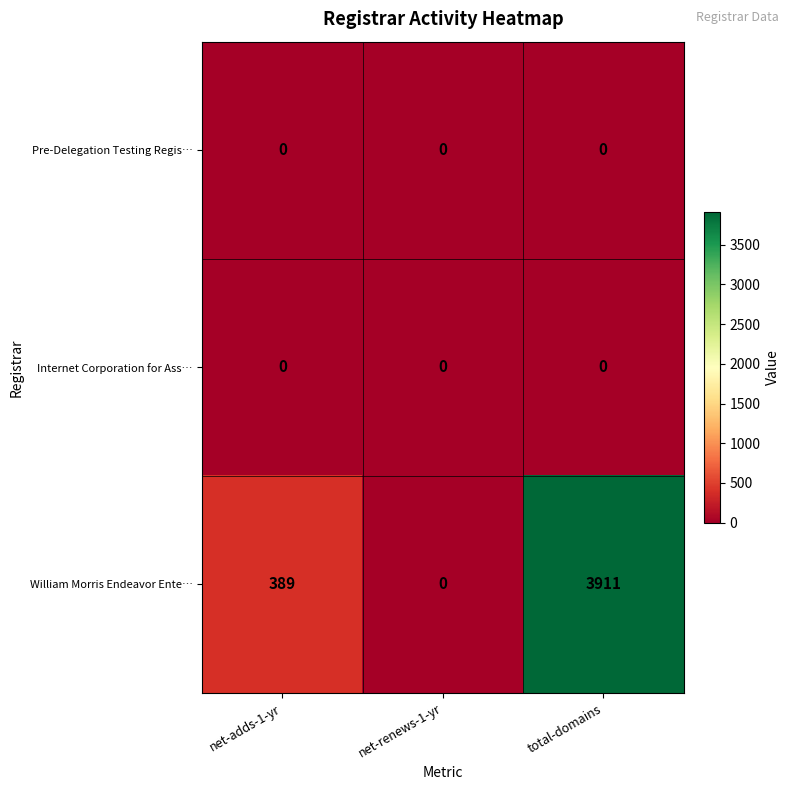

At which category does the chart reach its peak across all series?

total-domains